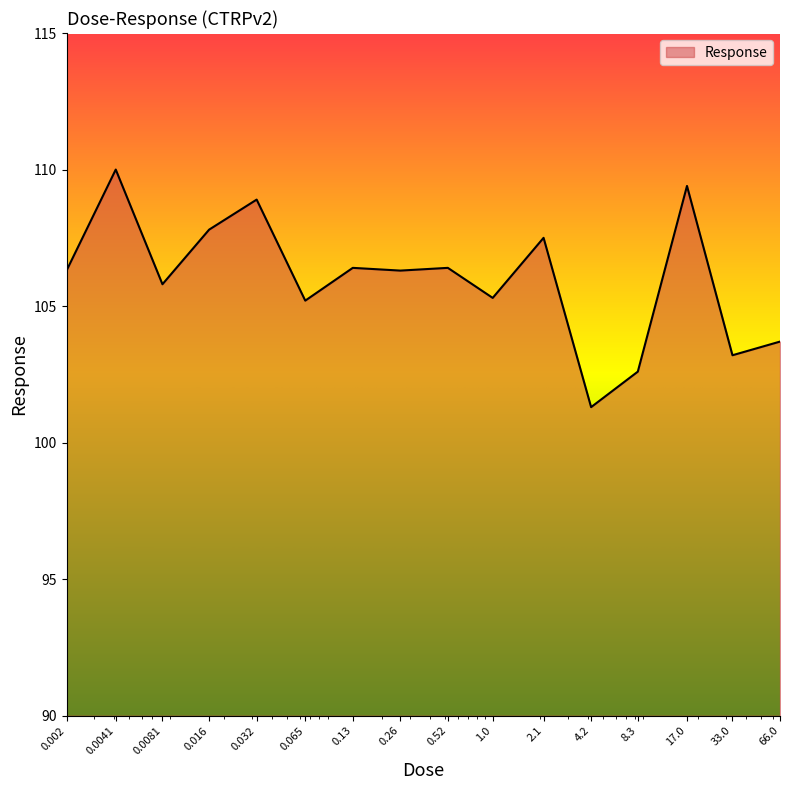

What is the difference between the maximum and minimum values?

8.7